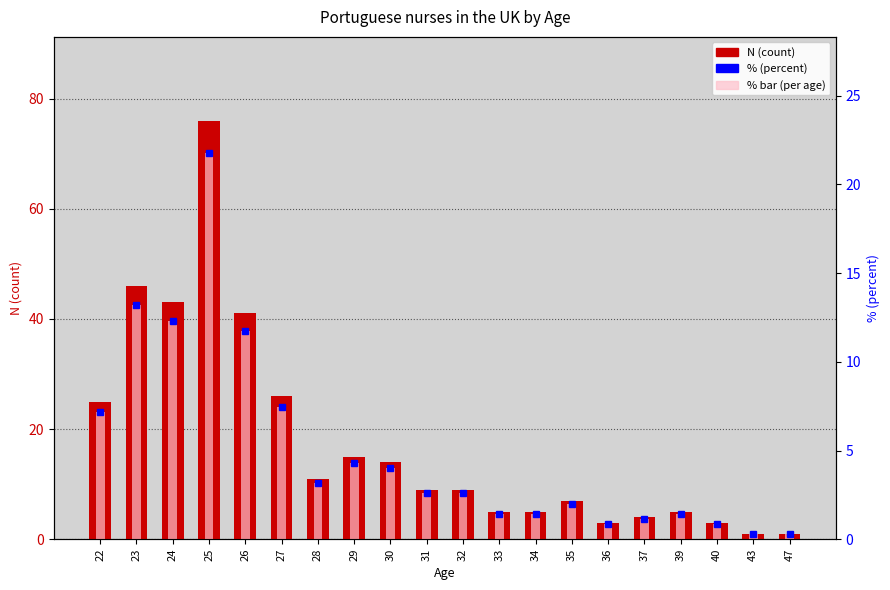

What is the difference between the second highest and minimum values in the % per age series?

12.9